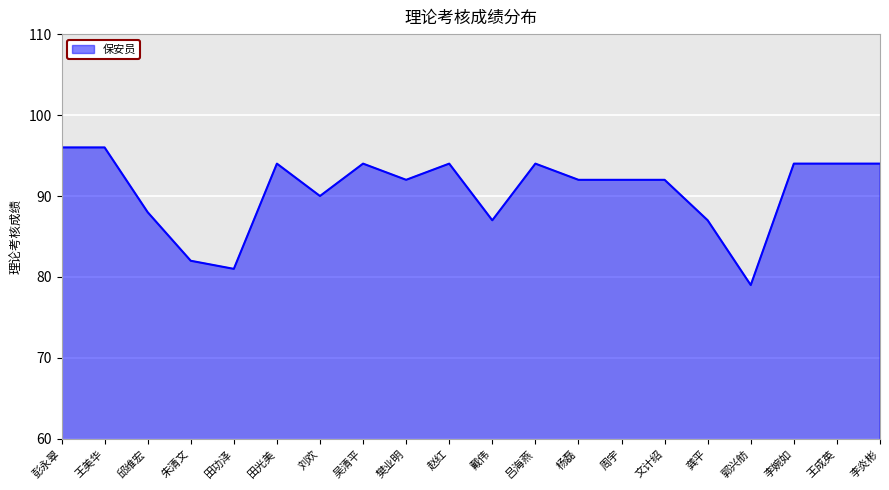

What is the greatest value displayed?

96